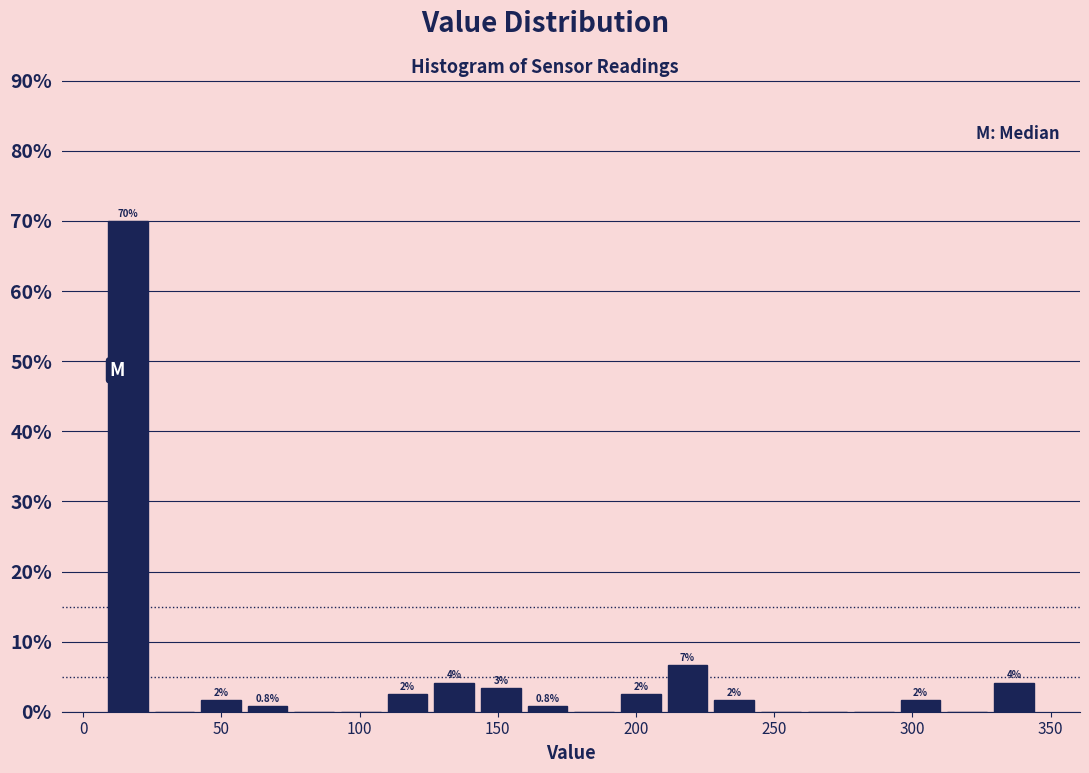

Around what value on the x-axis is the tallest bar? Give the approximate position of its centre, as read against the axis.

15